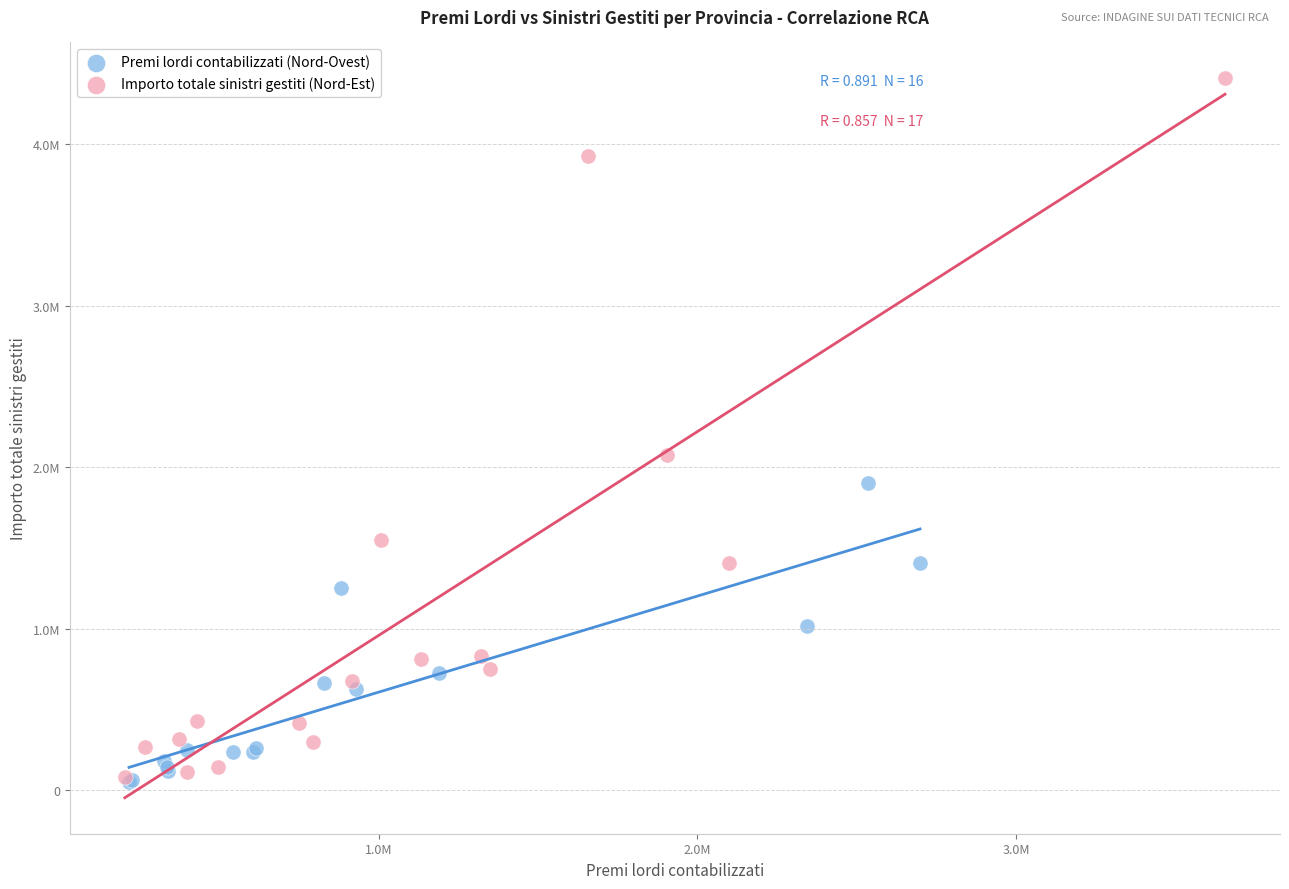

Which series contains the highest Y value?

Importo totale sinistri gestiti (Nord-Est)